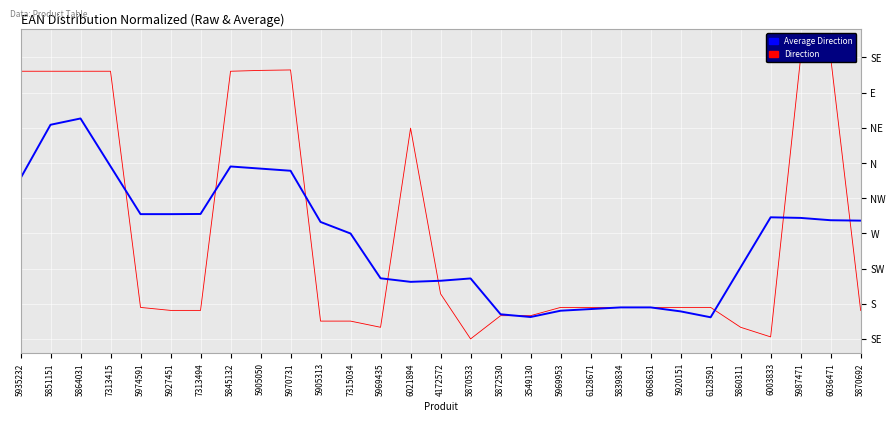

After their last crossing, which series has the higher values: Direction or Average Direction?

Average Direction